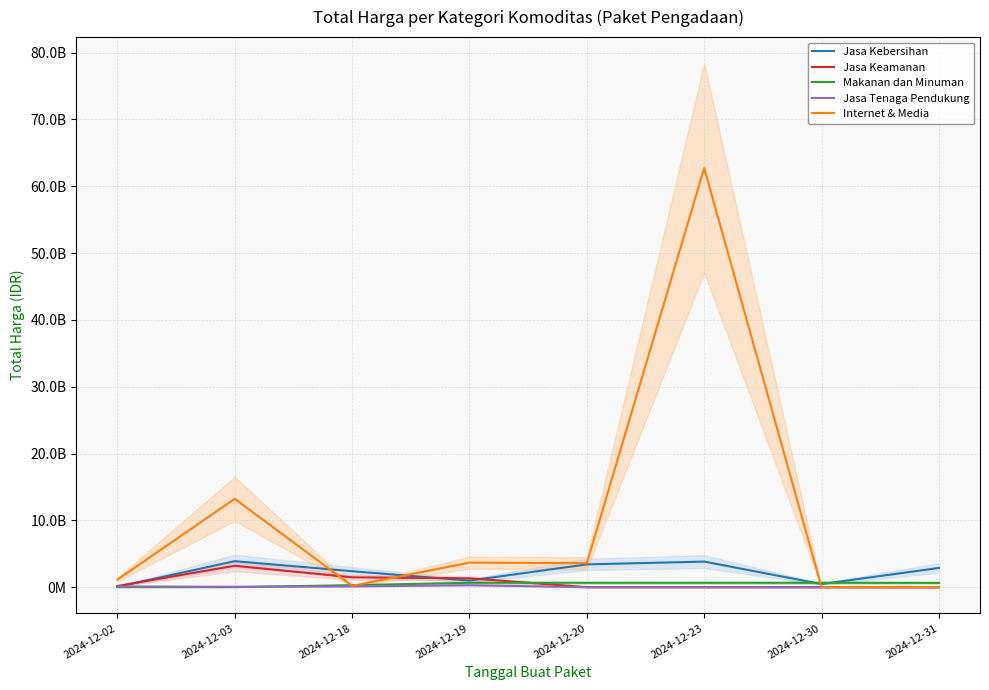

What is the maximum value for Makanan dan Minuman?

657000000